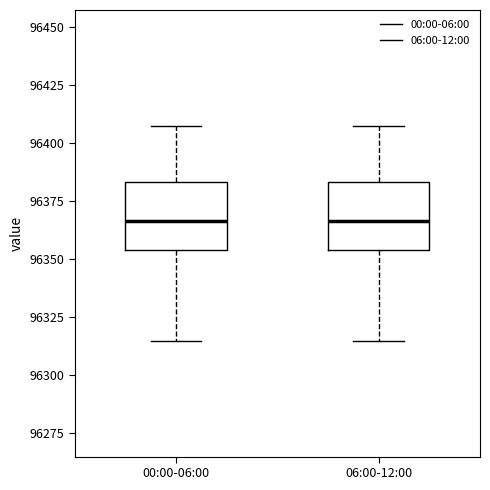

Where is the upper edge of the box for 06:00-12:00 on the y-axis? The values are not printed on the chart, so give them approximately, as read against the axis.

96385